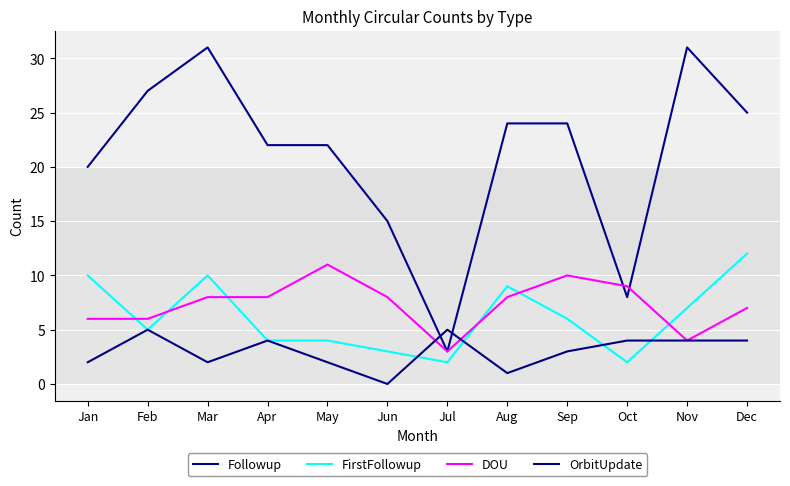

True or false: Followup and FirstFollowup cross at least once.

False